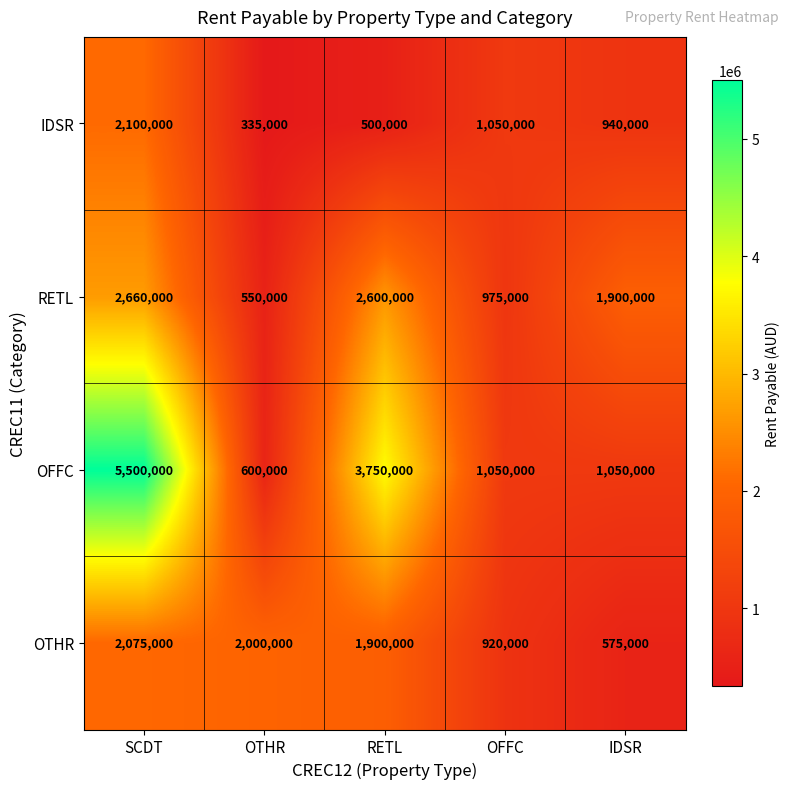

How many categories are shown in the chart?

5